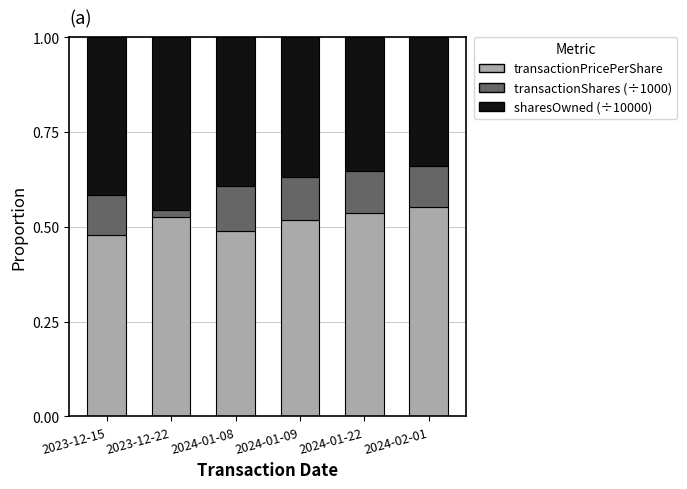

Is it true that transactionPricePerShare equals 0.2 at 2023-12-15?

False